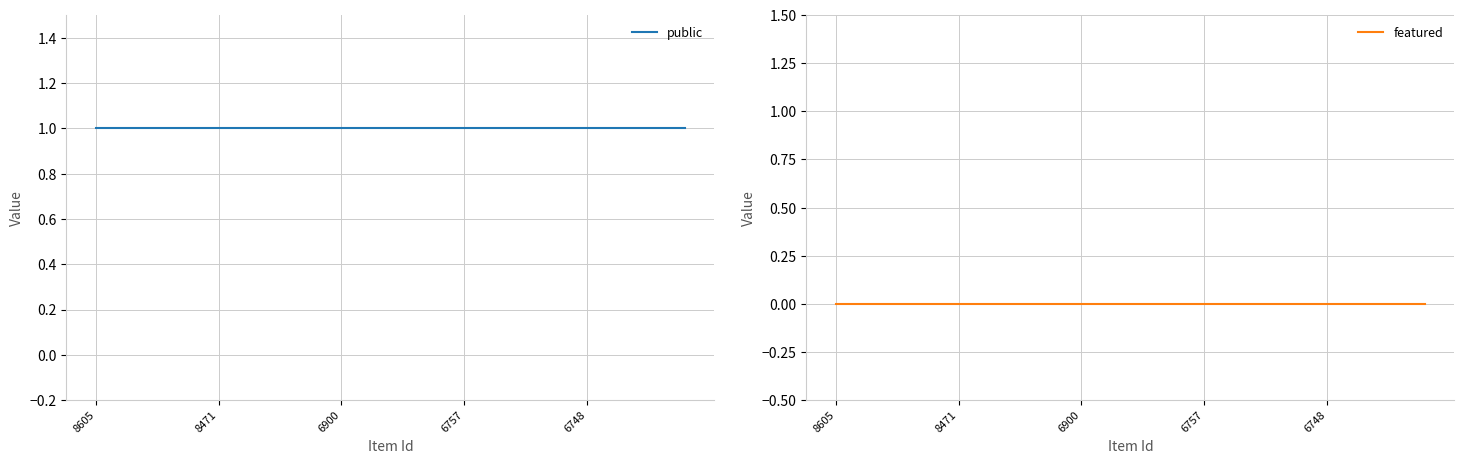

What is the total value across all series at 22?

1